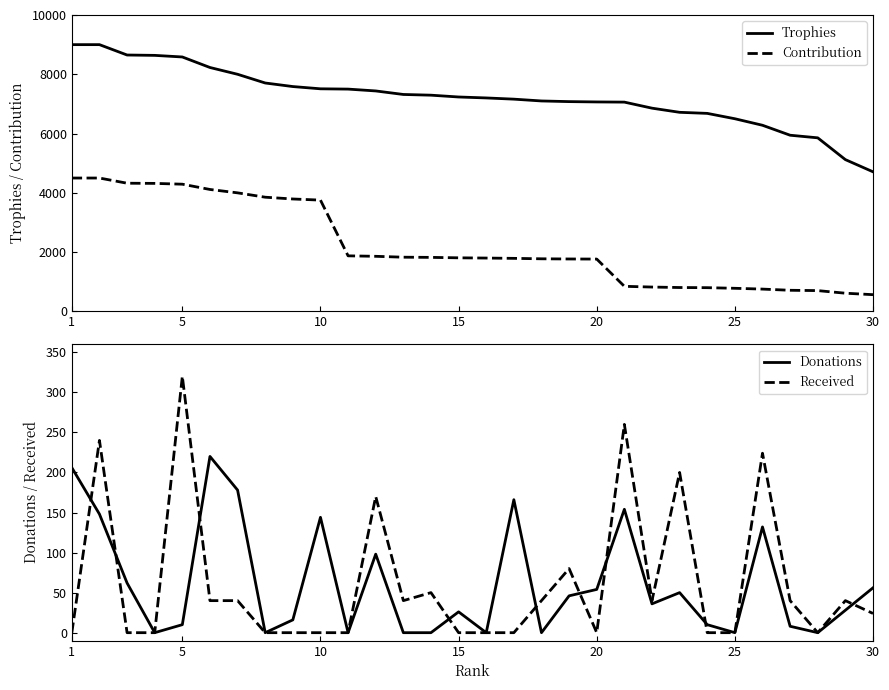

The Trophies series shows 10975 at 20. True or false?

False